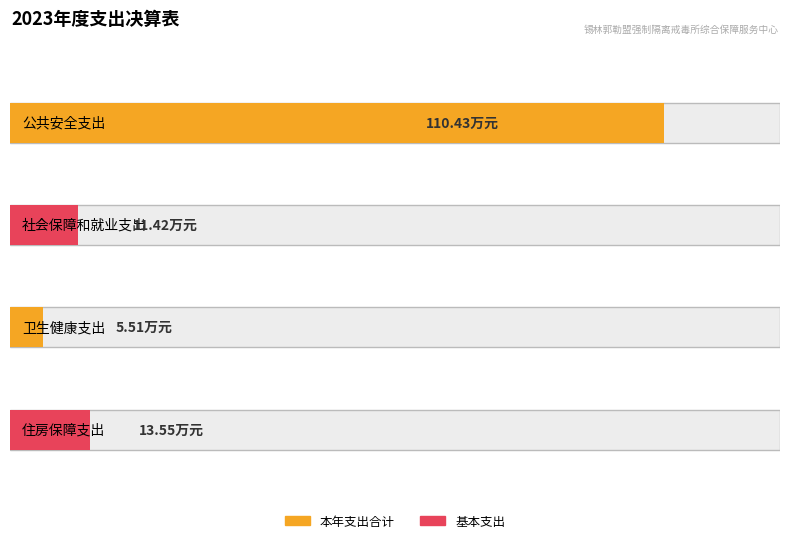

What is the difference between the 本年支出合计 values at 公共安全支出 and 卫生健康支出?

104.9